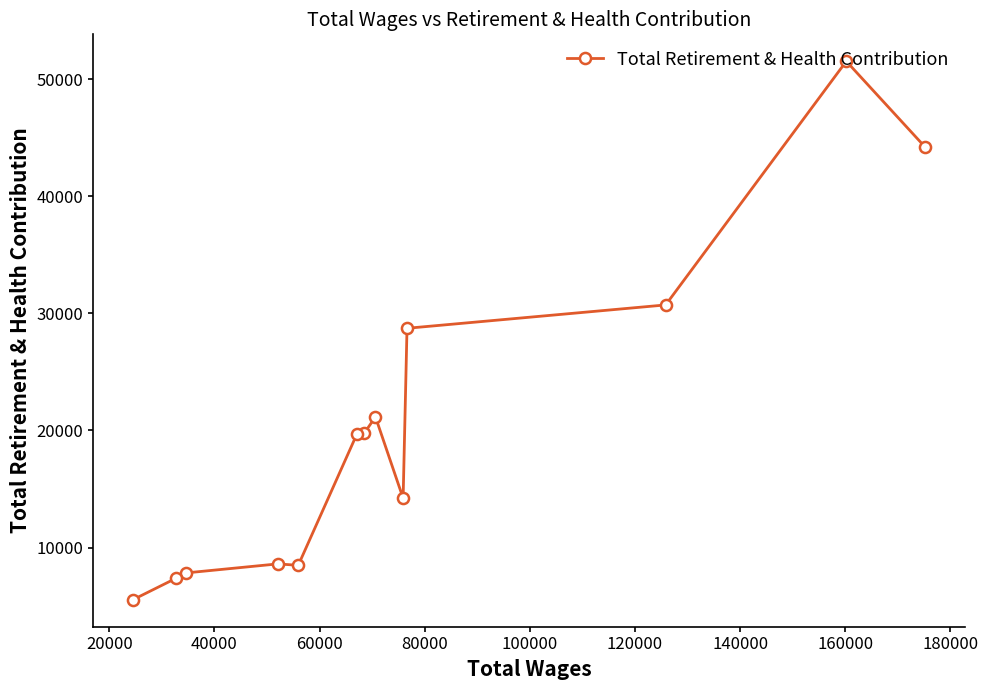

What is the value of the 5th point from the left?

8486